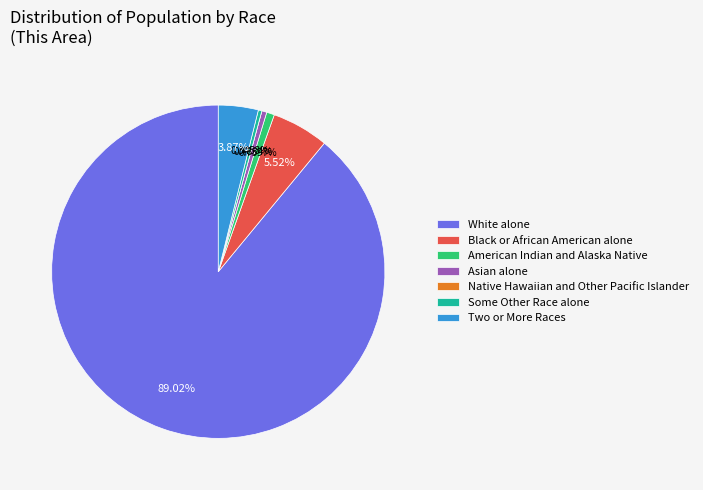

What is the largest slice in the pie chart?

White alone